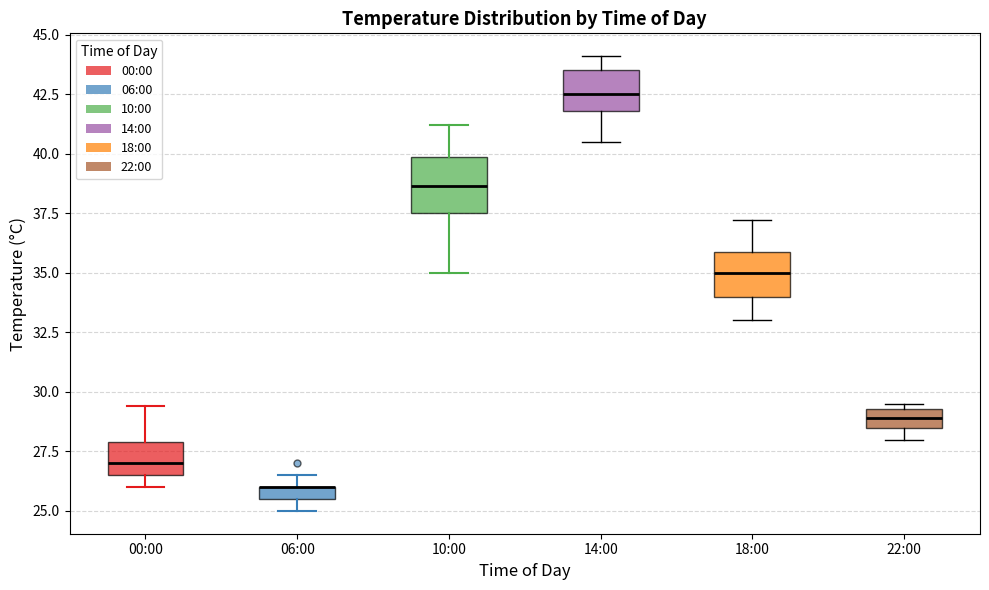

Where does the upper whisker of the box for 00:00 end on the y-axis? The values are not printed on the chart, so give them approximately, as read against the axis.

29.5